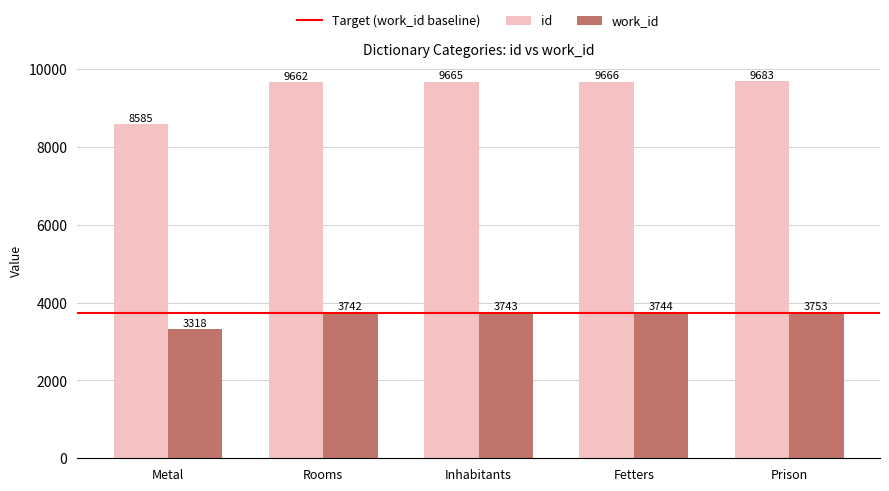

List the series in order of their overall mean, highest first.

id, work_id